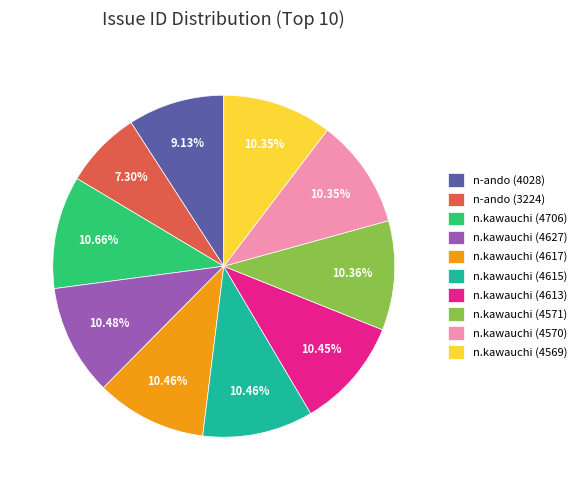

What is the total percentage of n-ando (3224) and n.kawauchi (4627)?

17.8%